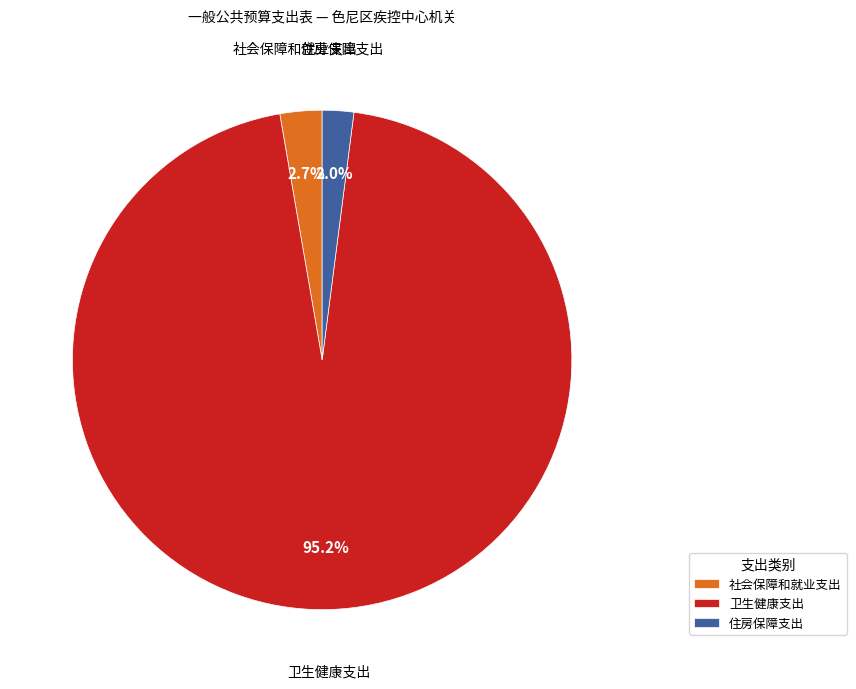

What portion of the pie excludes 住房保障支出?

98.0%